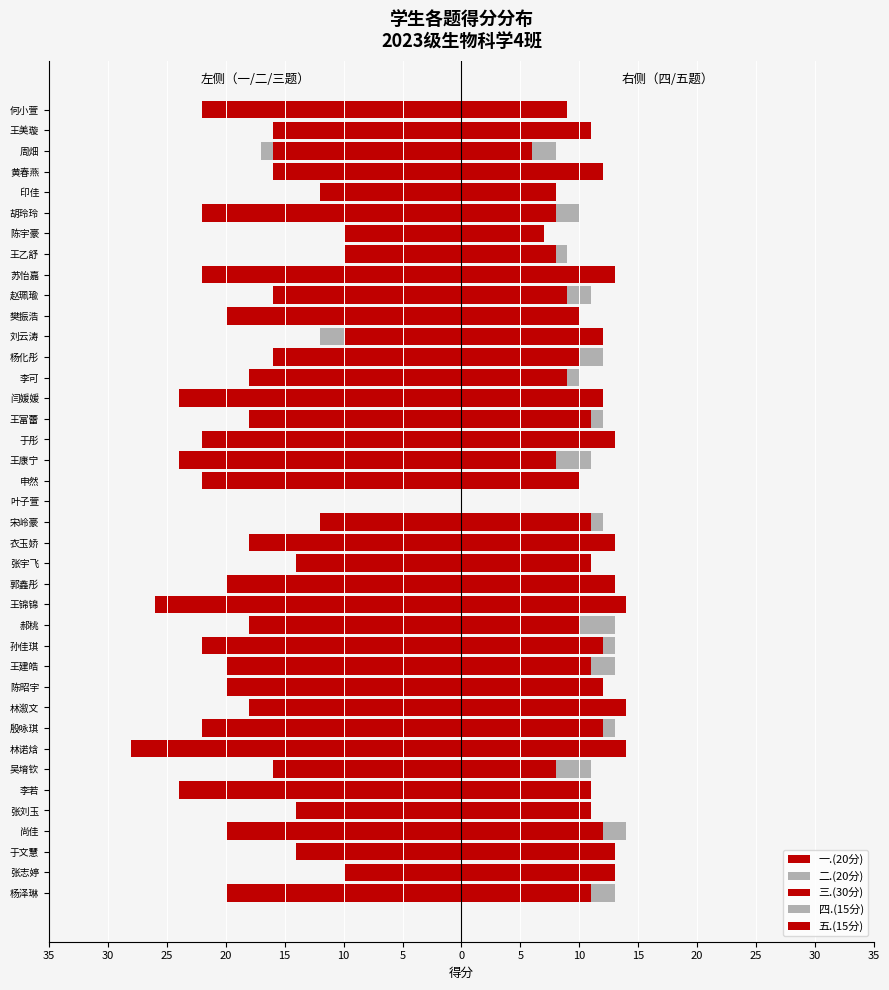

How many bars are there in each group?

5